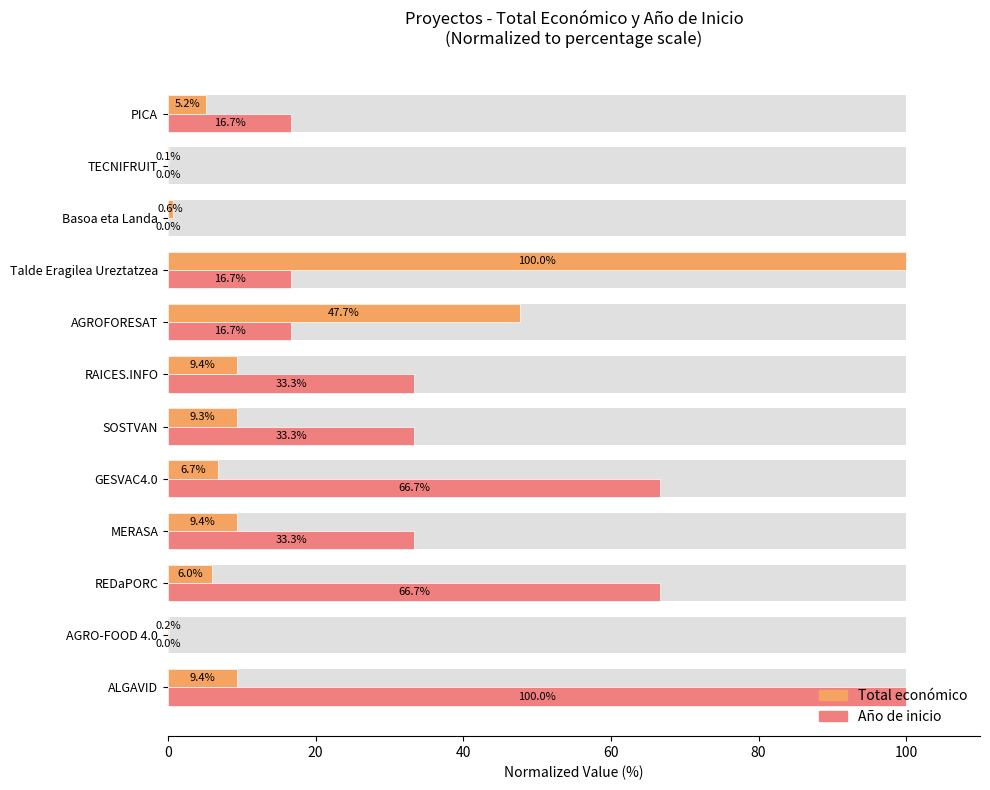

Rank the series by their average value, from highest to lowest.

Año de inicio, Total económico